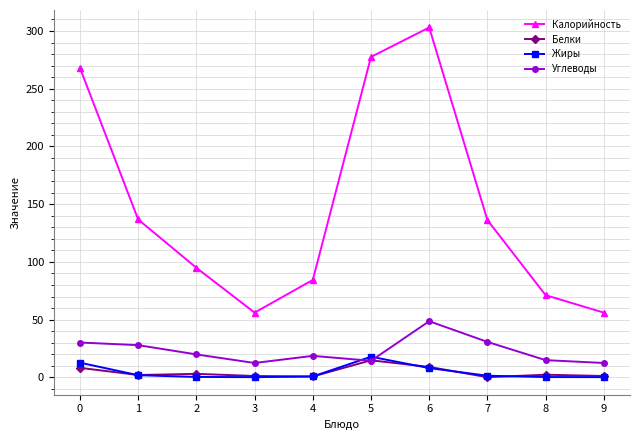

Between 3 and 6, which series saw the biggest shift?

Калорийность